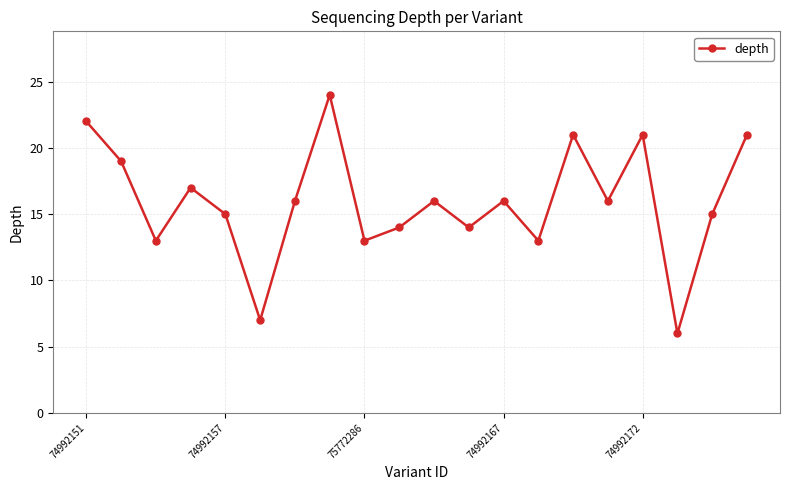

Does the chart display data point markers on the line(s)?

Yes